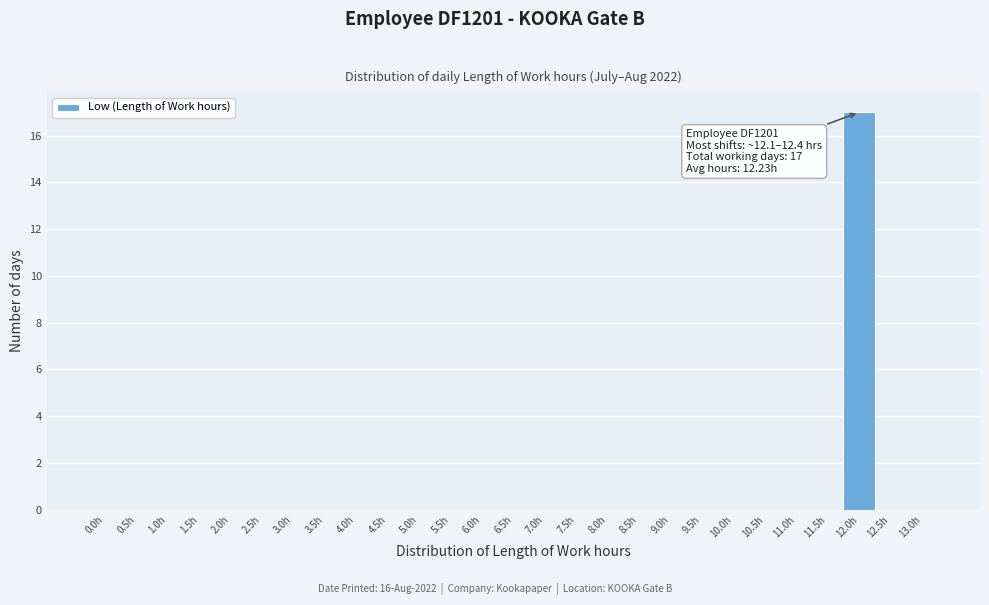

Reading left to right, list all the values displayed in this chart.

0.0h=0	0.5h=0	1.0h=0	1.5h=0	2.0h=0	2.5h=0	3.0h=0	3.5h=0	4.0h=0	4.5h=0	5.0h=0	5.5h=0	6.0h=0	6.5h=0	7.0h=0	7.5h=0	8.0h=0	8.5h=0	9.0h=0	9.5h=0	10.0h=0	10.5h=0	11.0h=0	11.5h=0	12.0h=17	12.5h=0	13.0h=0